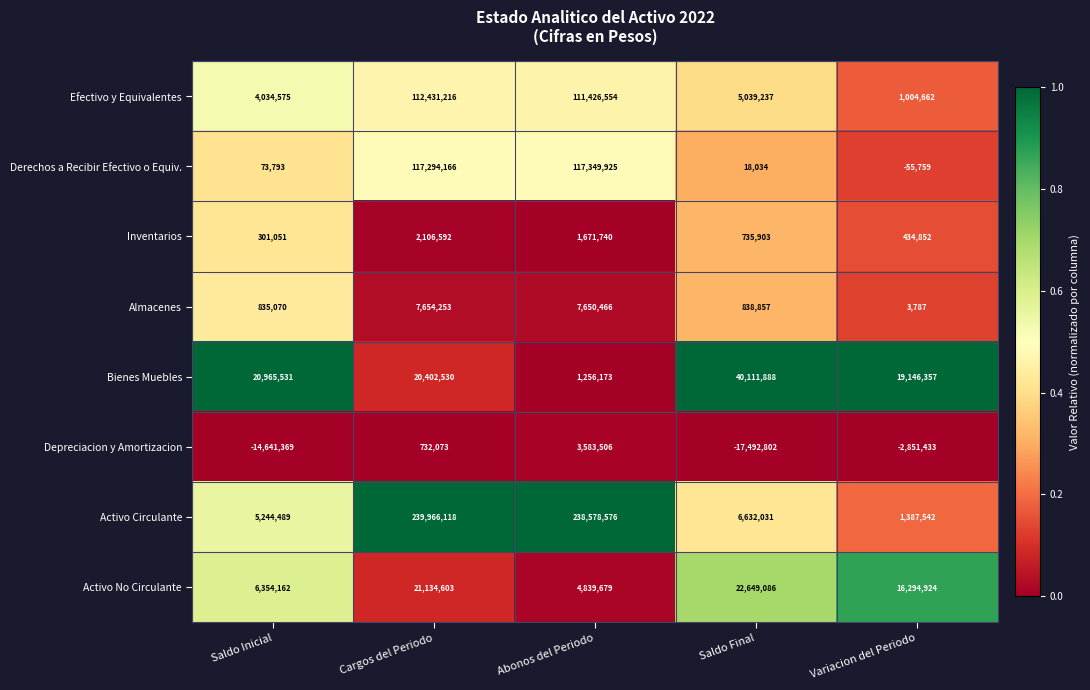

What is the spread (max minus min) of values at Abonos del Periodo?

237322403